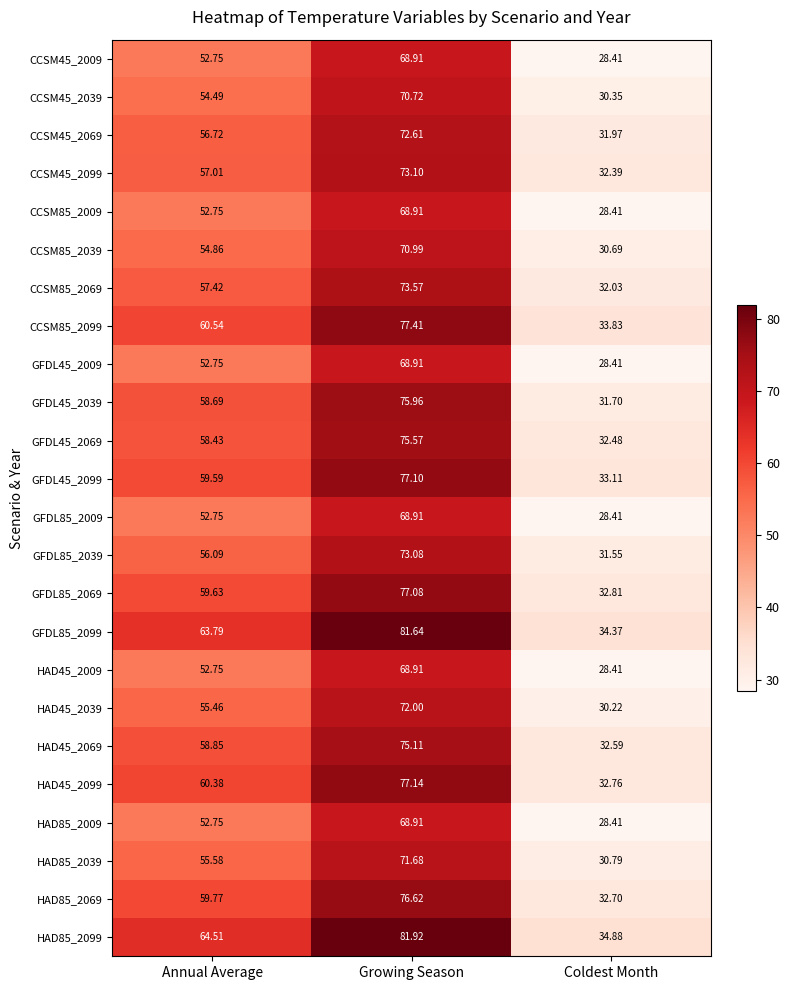

Which category has the lowest value in the HAD45_2099 series?

Coldest Month